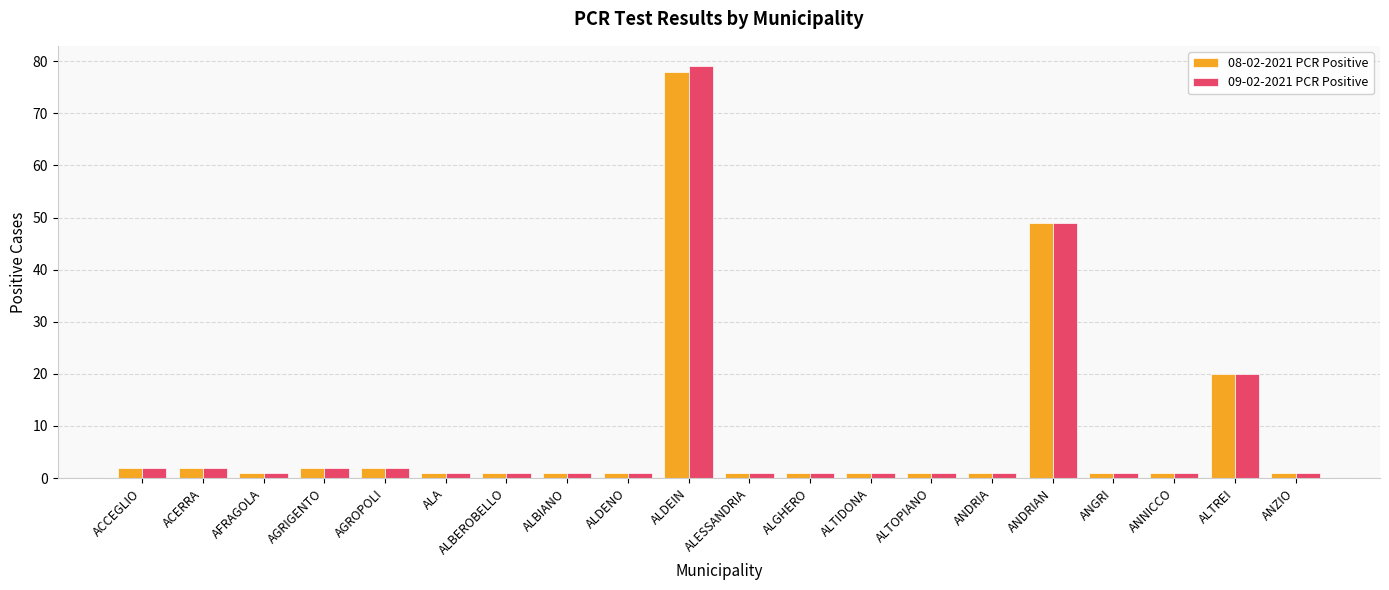

What is the difference between the maximum and second lowest values in the 09-02-2021 PCR Positive series?

78